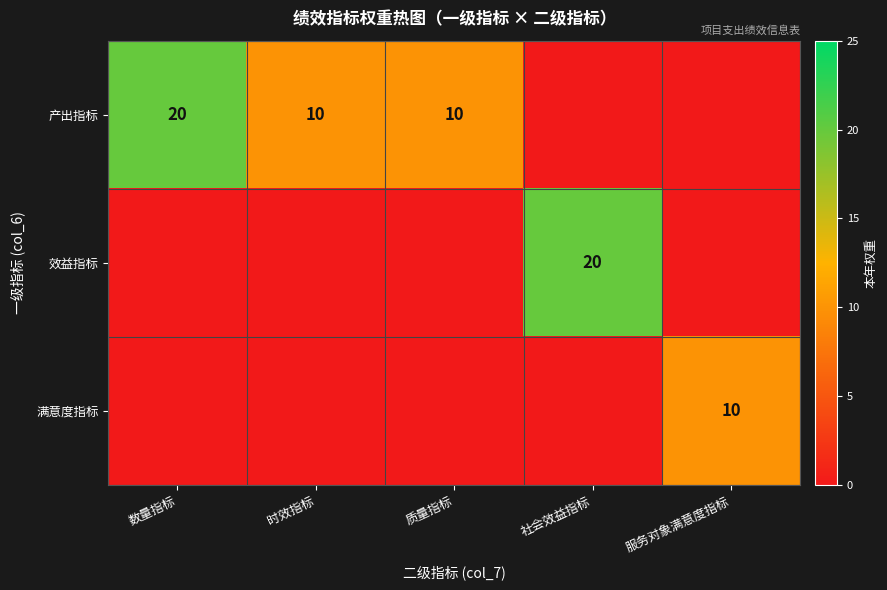

Count the number of data series in this chart.

3